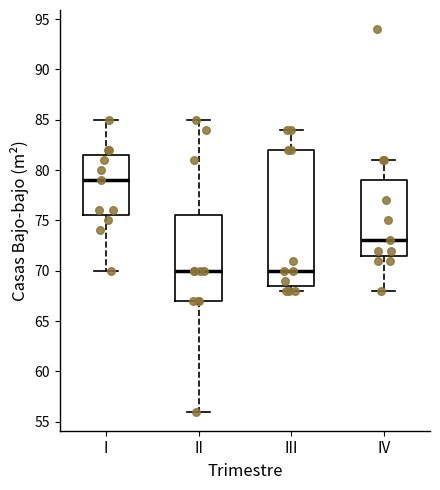

Reading left to right, read every box against the y-axis: the position of its median line, the range the box covers, and the ends of its whiskers. The values are not printed on the chart, so give them approximately, as read against the axis.

I: median 79.0, box 75.5 to 81.5, whiskers 70.0 to 85.0
II: median 70.0, box 67.0 to 75.5, whiskers 56.0 to 85.0
III: median 70.0, box 68.5 to 82.0, whiskers 68.0 to 84.0
IV: median 73.0, box 71.5 to 79.0, whiskers 68.0 to 81.0